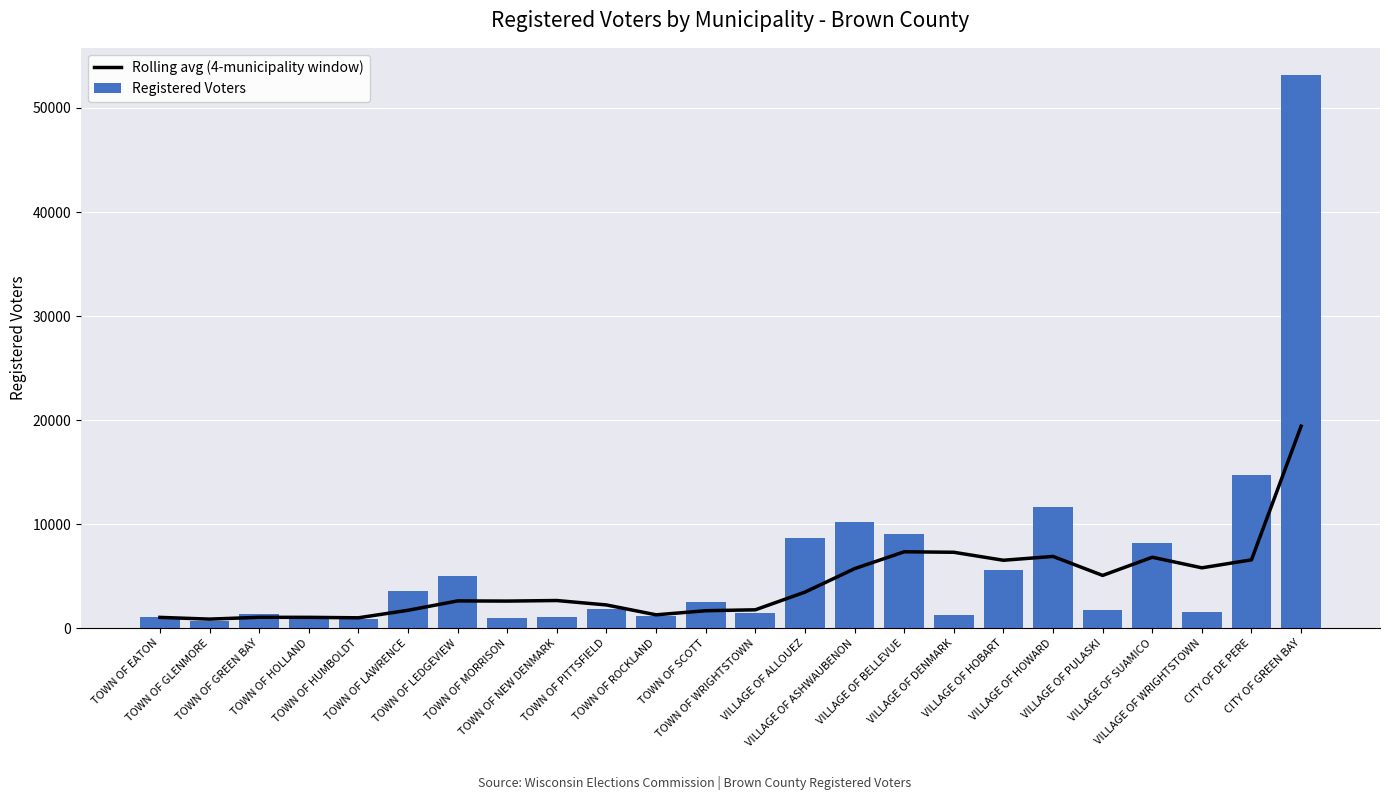

Reading left to right, transcribe all the data shown in this chart.

Rolling avg (4-municipality window): TOWN OF EATON=1027.0	TOWN OF GLENMORE=859.0	TOWN OF GREEN BAY=1033.7	TOWN OF HOLLAND=1030.2	TOWN OF HUMBOLDT=986.5	TOWN OF LAWRENCE=1709.0	TOWN OF LEDGEVIEW=2610.2	TOWN OF MORRISON=2593.8	TOWN OF NEW DENMARK=2647.0	TOWN OF PITTSFIELD=2221.2	TOWN OF ROCKLAND=1273.2	TOWN OF SCOTT=1666.2	TOWN OF WRIGHTSTOWN=1755.8	VILLAGE OF ALLOUEZ=3455.2	VILLAGE OF ASHWAUBENON=5708.5	VILLAGE OF BELLEVUE=7333.5	VILLAGE OF DENMARK=7285.8	VILLAGE OF HOBART=6518.0	VILLAGE OF HOWARD=6886.5	VILLAGE OF PULASKI=5061.5	VILLAGE OF SUAMICO=6808.0	VILLAGE OF WRIGHTSTOWN=5791.8	CITY OF DE PERE=6559.5	CITY OF GREEN BAY=19410.0
Registered Voters: TOWN OF EATON=1027.0	TOWN OF GLENMORE=691.0	TOWN OF GREEN BAY=1383.0	TOWN OF HOLLAND=1020.0	TOWN OF HUMBOLDT=852.0	TOWN OF LAWRENCE=3581.0	TOWN OF LEDGEVIEW=4988.0	TOWN OF MORRISON=954.0	TOWN OF NEW DENMARK=1065.0	TOWN OF PITTSFIELD=1878.0	TOWN OF ROCKLAND=1196.0	TOWN OF SCOTT=2526.0	TOWN OF WRIGHTSTOWN=1423.0	VILLAGE OF ALLOUEZ=8676.0	VILLAGE OF ASHWAUBENON=10209.0	VILLAGE OF BELLEVUE=9026.0	VILLAGE OF DENMARK=1232.0	VILLAGE OF HOBART=5605.0	VILLAGE OF HOWARD=11683.0	VILLAGE OF PULASKI=1726.0	VILLAGE OF SUAMICO=8218.0	VILLAGE OF WRIGHTSTOWN=1540.0	CITY OF DE PERE=14754.0	CITY OF GREEN BAY=53128.0